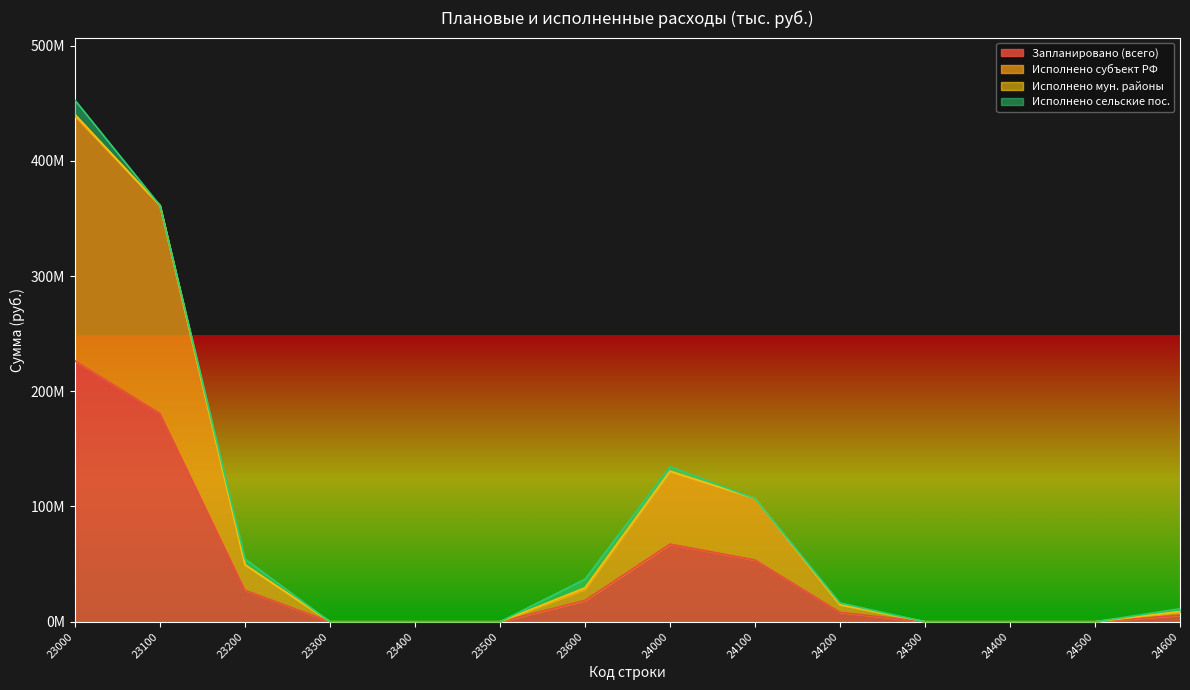

Does the chart display data point markers on the line(s)?

No